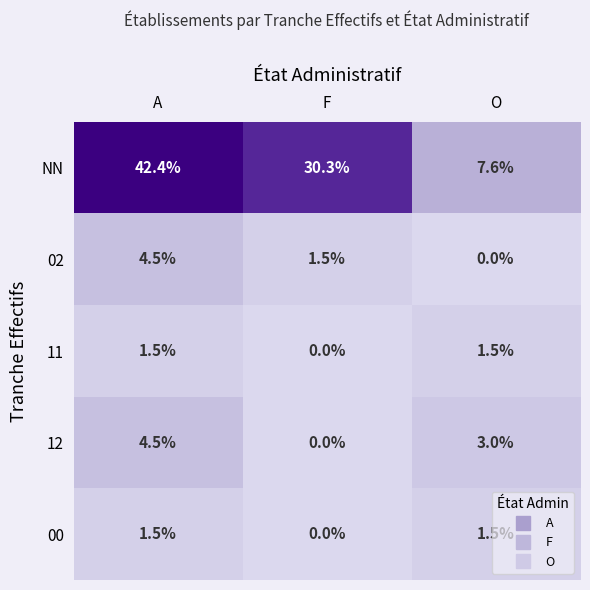

Which series has the largest range (max minus min)?

NN